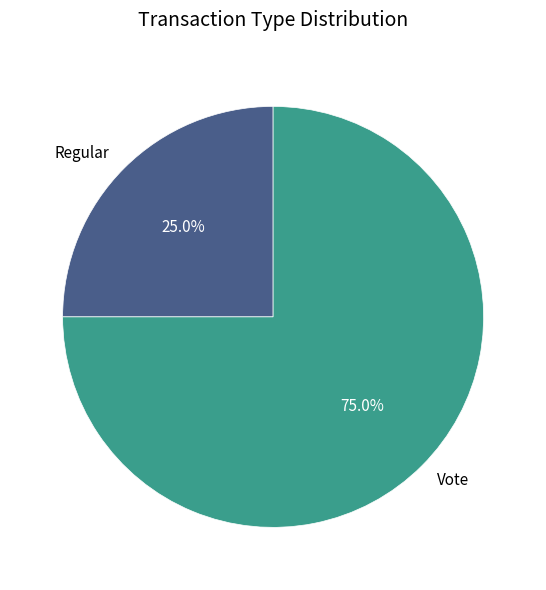

Is there a majority slice in this chart?

Yes